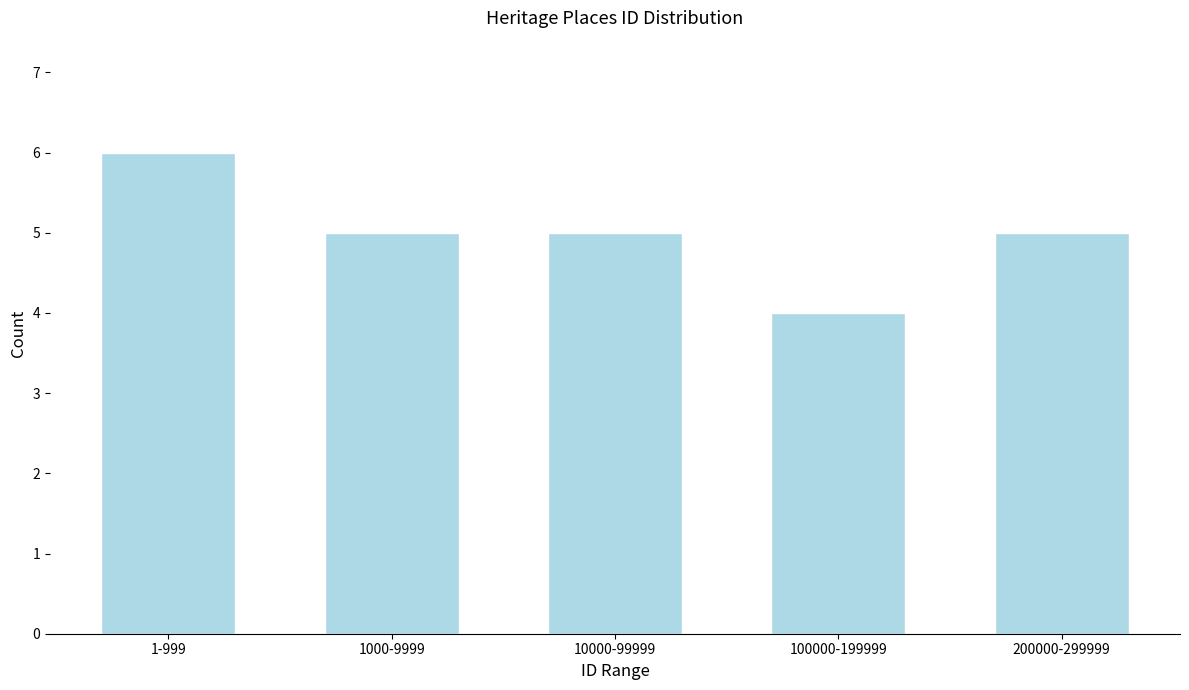

Reading right to left, what are all the values shown in this chart?

5	4	5	5	6